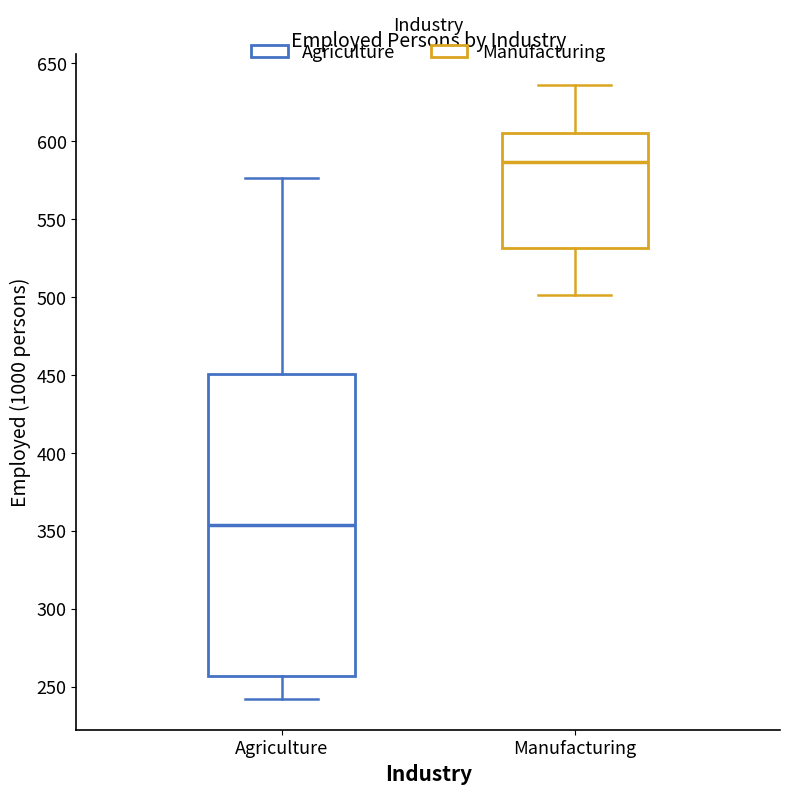

Comparing the boxes themselves (not the whiskers), which one is the tallest?

Agriculture